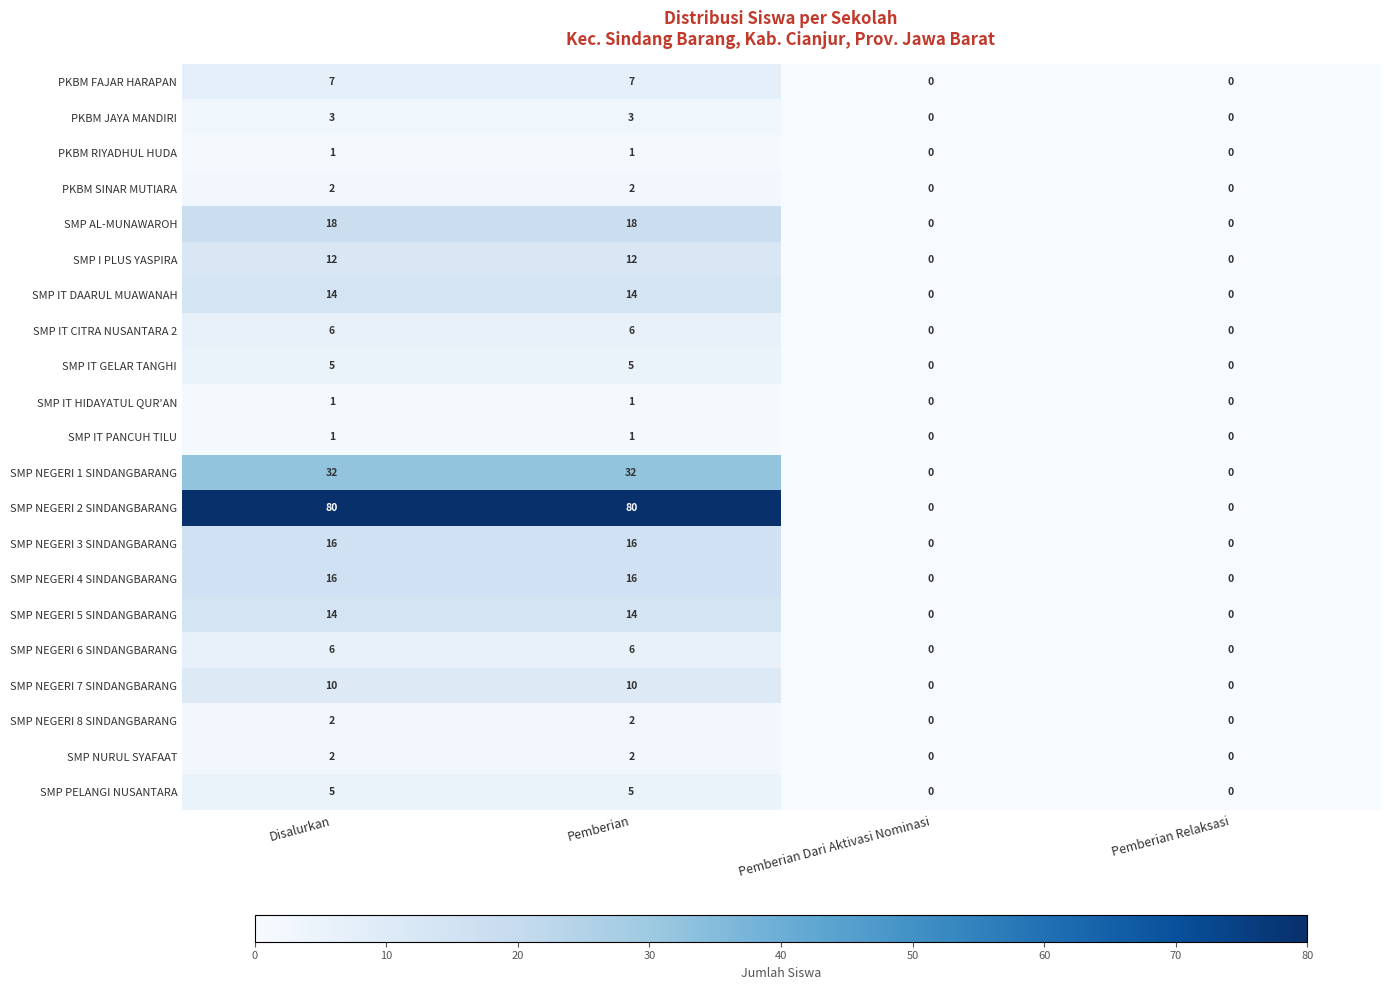

What is the difference between the maximum and minimum values in the SMP PELANGI NUSANTARA series?

5